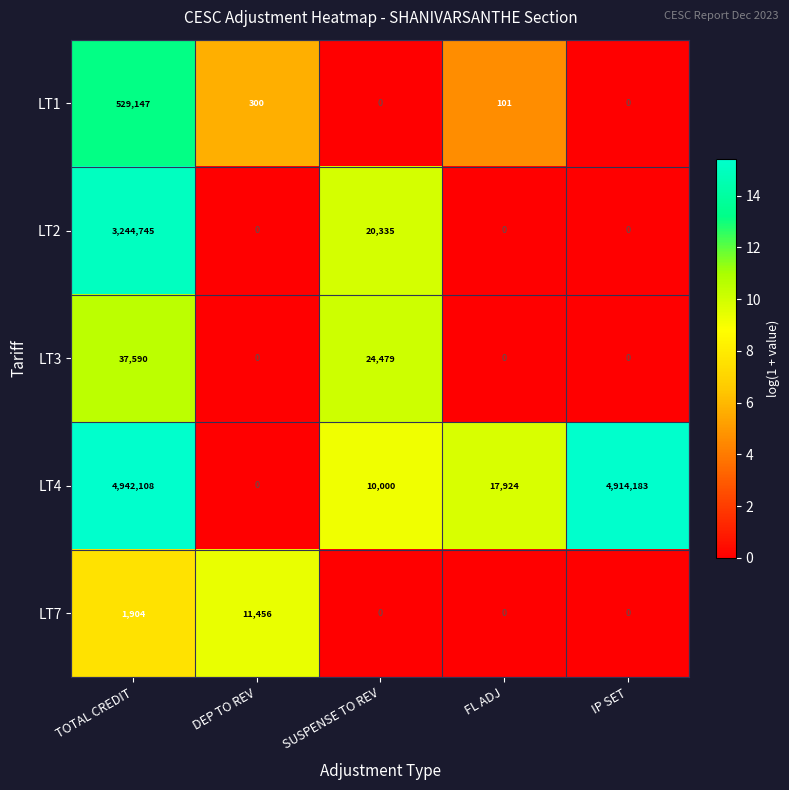

At which category is the sum across all series the highest?

TOTAL CREDIT